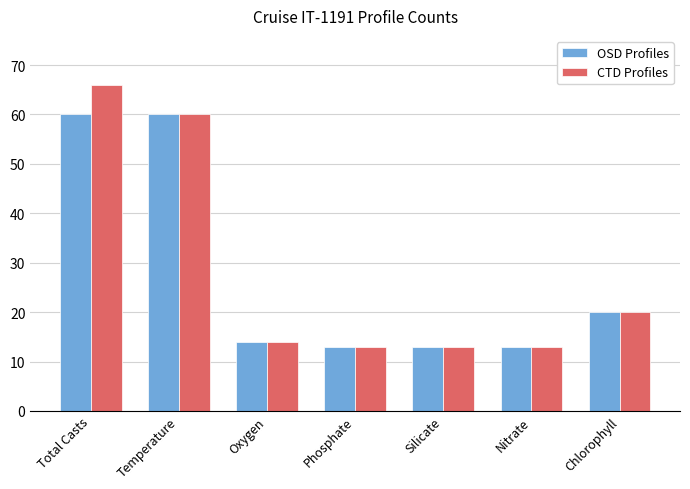

At how many categories does at least one series exceed 39?

2